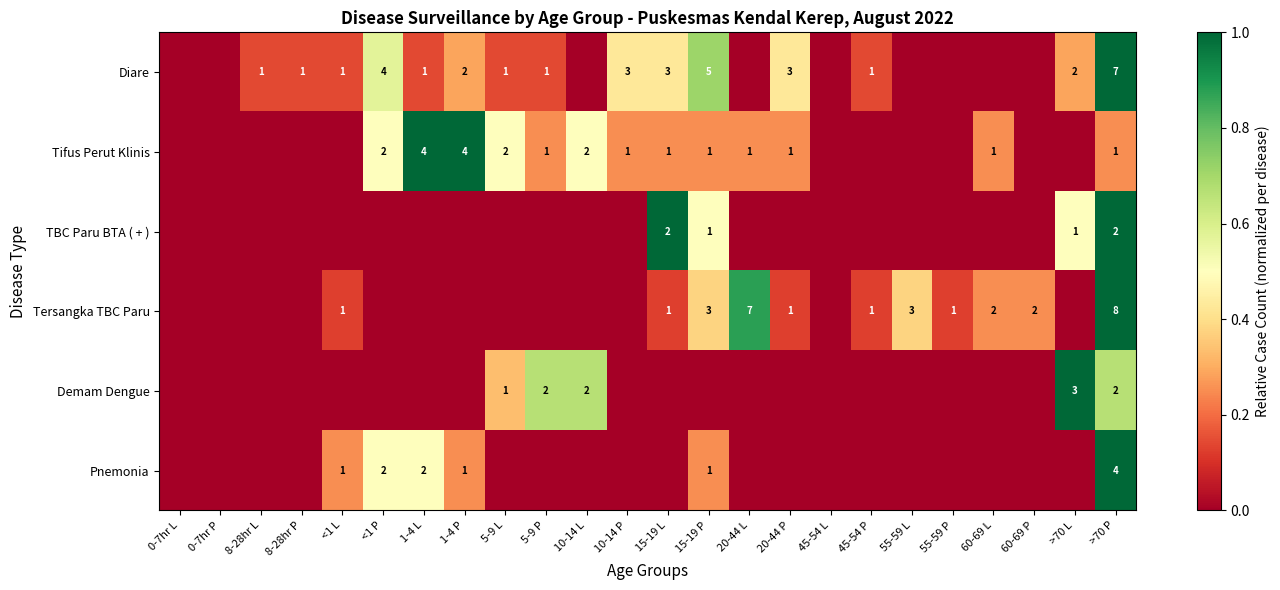

Is it true that Demam Dengue equals 1 at 10-14 L?

False